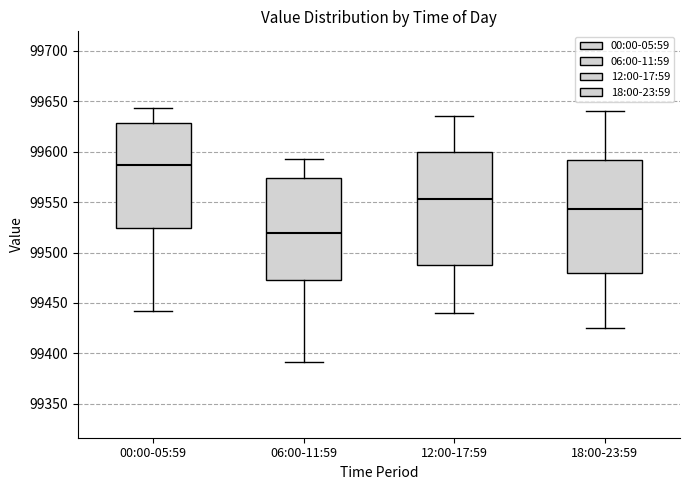

Reading left to right, read every box against the y-axis: the position of its median line, the range the box covers, and the ends of its whiskers. The values are not printed on the chart, so give them approximately, as read against the axis.

00:00-05:59: median 99585, box 99525 to 99630, whiskers 99440 to 99645
06:00-11:59: median 99520, box 99475 to 99575, whiskers 99390 to 99590
12:00-17:59: median 99555, box 99490 to 99600, whiskers 99440 to 99635
18:00-23:59: median 99545, box 99480 to 99590, whiskers 99425 to 99640